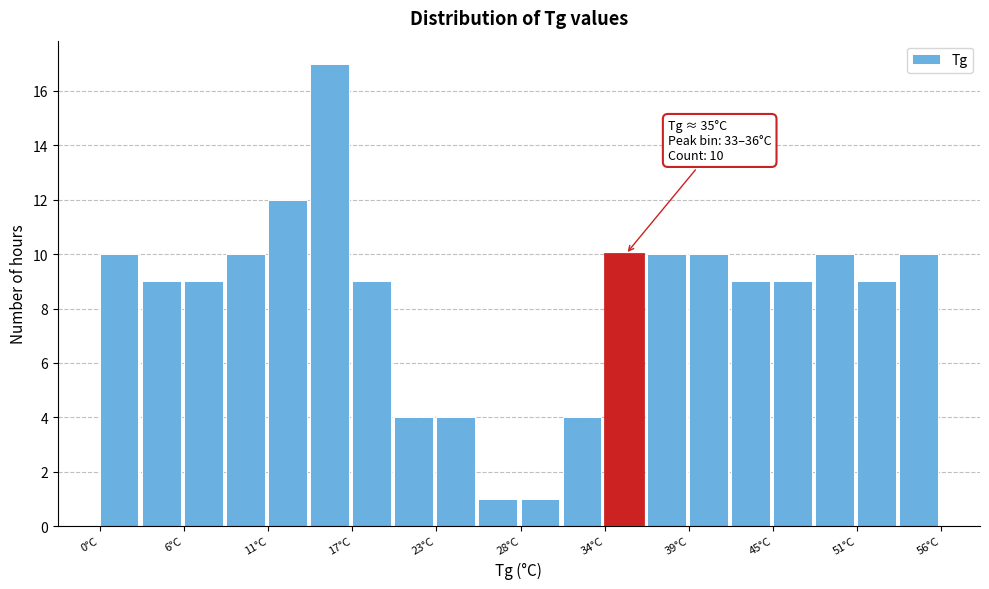

Read against the x-axis, roughly where is the centre of the tallest bar?

15